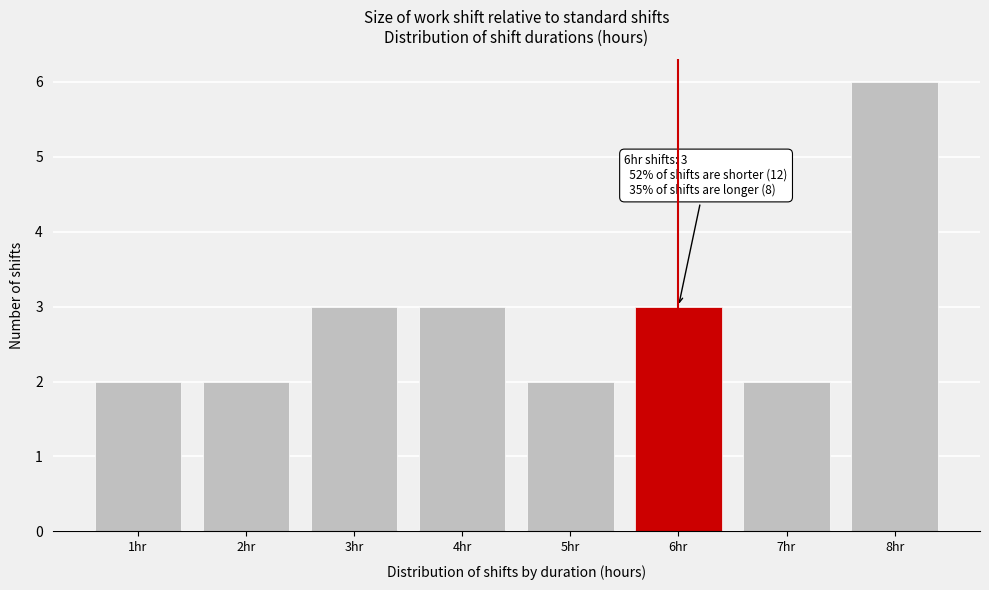

Which range on the x-axis has the tallest bar?

7.5 to 8.5